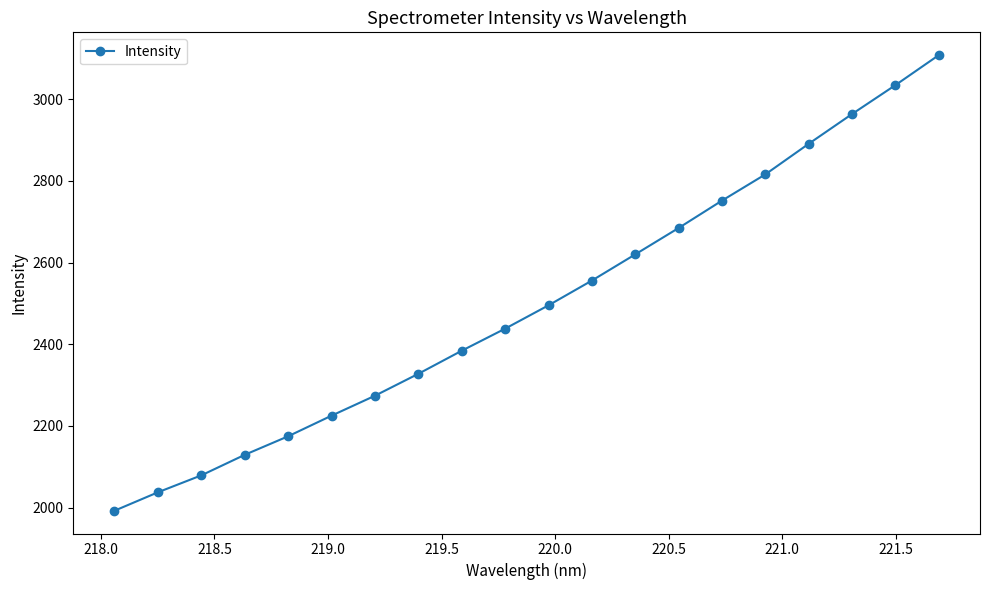

What is the sum of all values?

49983.7